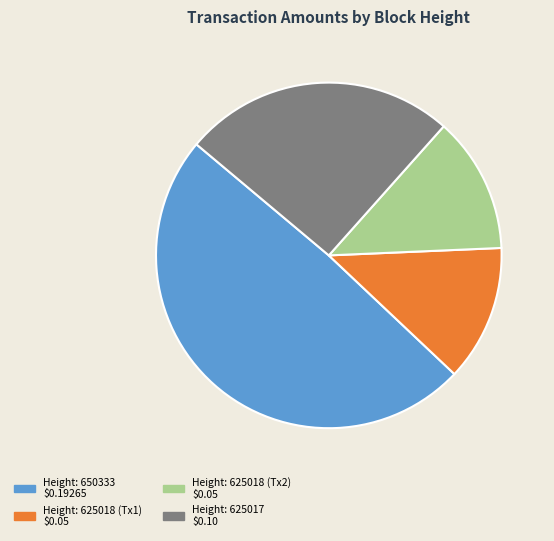

What is the largest slice in the pie chart?

Height: 650333 $0.19265